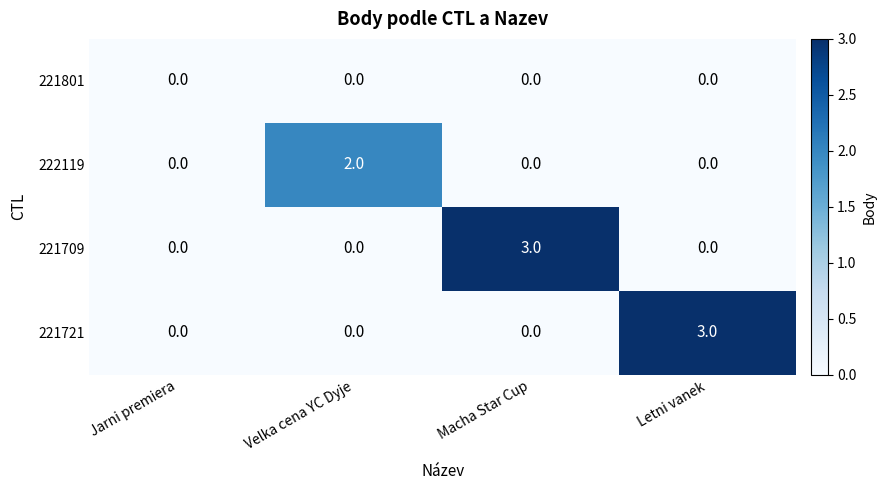

Between Jarni premiera and Letni vanek, which series saw the biggest shift?

221721